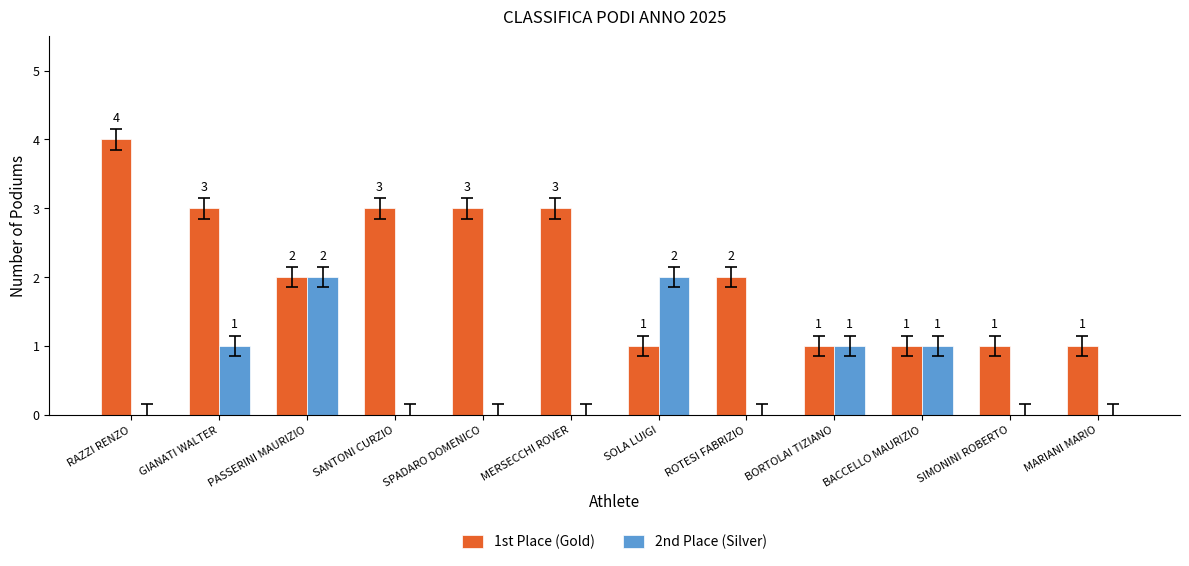

Which label corresponds to the largest value in the chart?

RAZZI RENZO